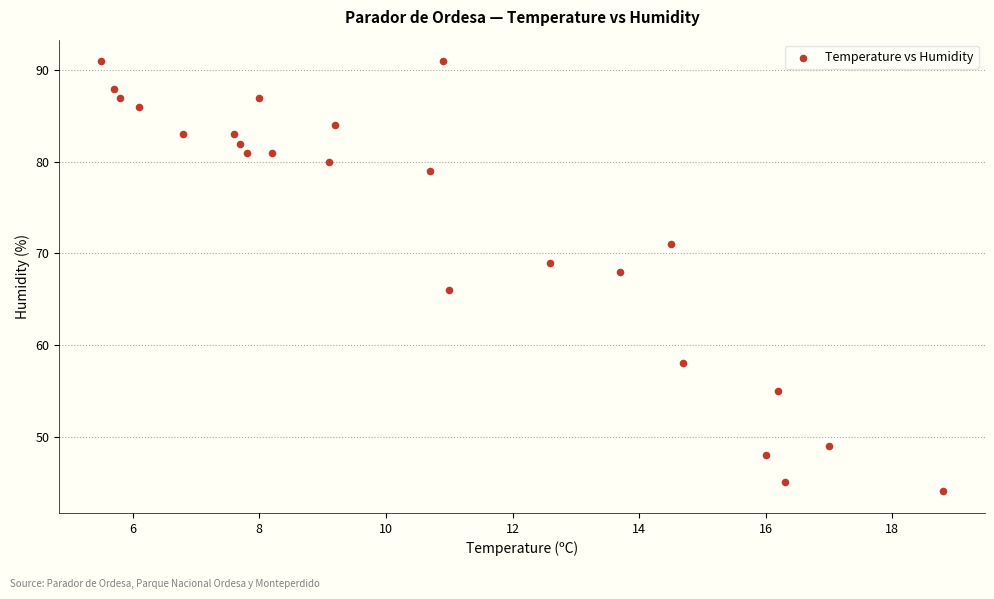

What is the range of Y values (max minus min)?

47